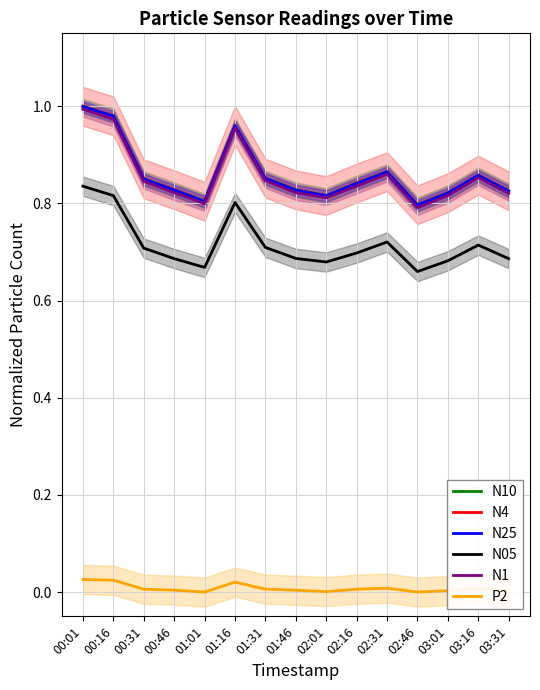

Reading left to right, list all the values displayed in this chart.

N10: 00:01=1.0	00:16=1.0	00:31=0.9	00:46=0.8	01:01=0.8	01:16=1.0	01:31=0.9	01:46=0.8	02:01=0.8	02:16=0.8	02:31=0.9	02:46=0.8	03:01=0.8	03:16=0.9	03:31=0.8
N4: 00:01=1.0	00:16=1.0	00:31=0.9	00:46=0.8	01:01=0.8	01:16=1.0	01:31=0.9	01:46=0.8	02:01=0.8	02:16=0.8	02:31=0.9	02:46=0.8	03:01=0.8	03:16=0.9	03:31=0.8
N25: 00:01=1.0	00:16=1.0	00:31=0.8	00:46=0.8	01:01=0.8	01:16=1.0	01:31=0.9	01:46=0.8	02:01=0.8	02:16=0.8	02:31=0.9	02:46=0.8	03:01=0.8	03:16=0.9	03:31=0.8
N05: 00:01=0.8	00:16=0.8	00:31=0.7	00:46=0.7	01:01=0.7	01:16=0.8	01:31=0.7	01:46=0.7	02:01=0.7	02:16=0.7	02:31=0.7	02:46=0.7	03:01=0.7	03:16=0.7	03:31=0.7
N1: 00:01=1.0	00:16=1.0	00:31=0.8	00:46=0.8	01:01=0.8	01:16=1.0	01:31=0.8	01:46=0.8	02:01=0.8	02:16=0.8	02:31=0.9	02:46=0.8	03:01=0.8	03:16=0.9	03:31=0.8
P2: 00:01=0.0	00:16=0.0	00:31=0.0	00:46=0.0	01:01=0.0	01:16=0.0	01:31=0.0	01:46=0.0	02:01=0.0	02:16=0.0	02:31=0.0	02:46=0.0	03:01=0.0	03:16=0.0	03:31=0.0